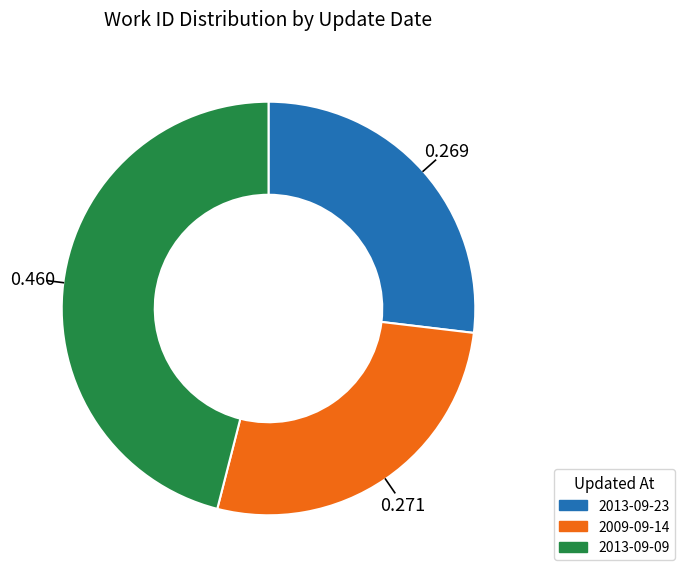

How many slices are in this pie chart?

3